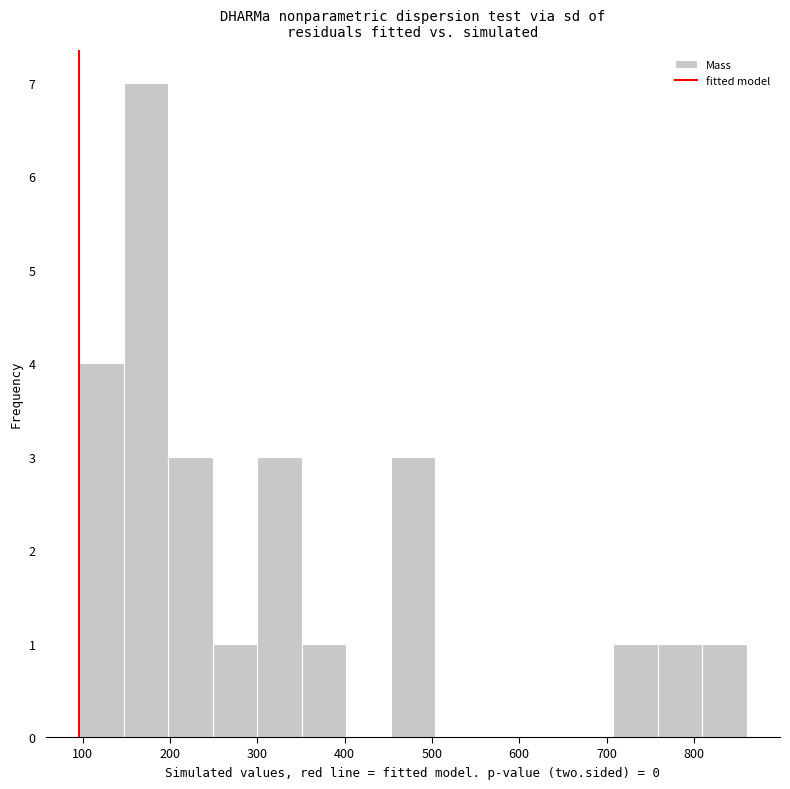

How tall is the bar that spans 300 to 350 on the x-axis? Neither the bar edges nor the heights are printed on the chart, so give them approximately, as read against the axes.

3